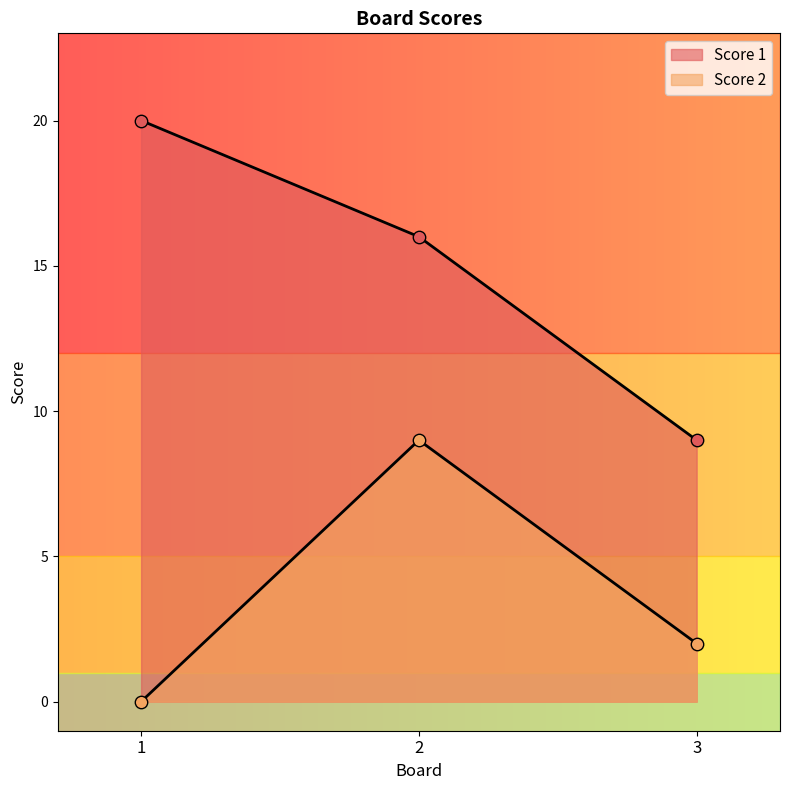

Which series has the largest Y range (max minus min)?

Score 1